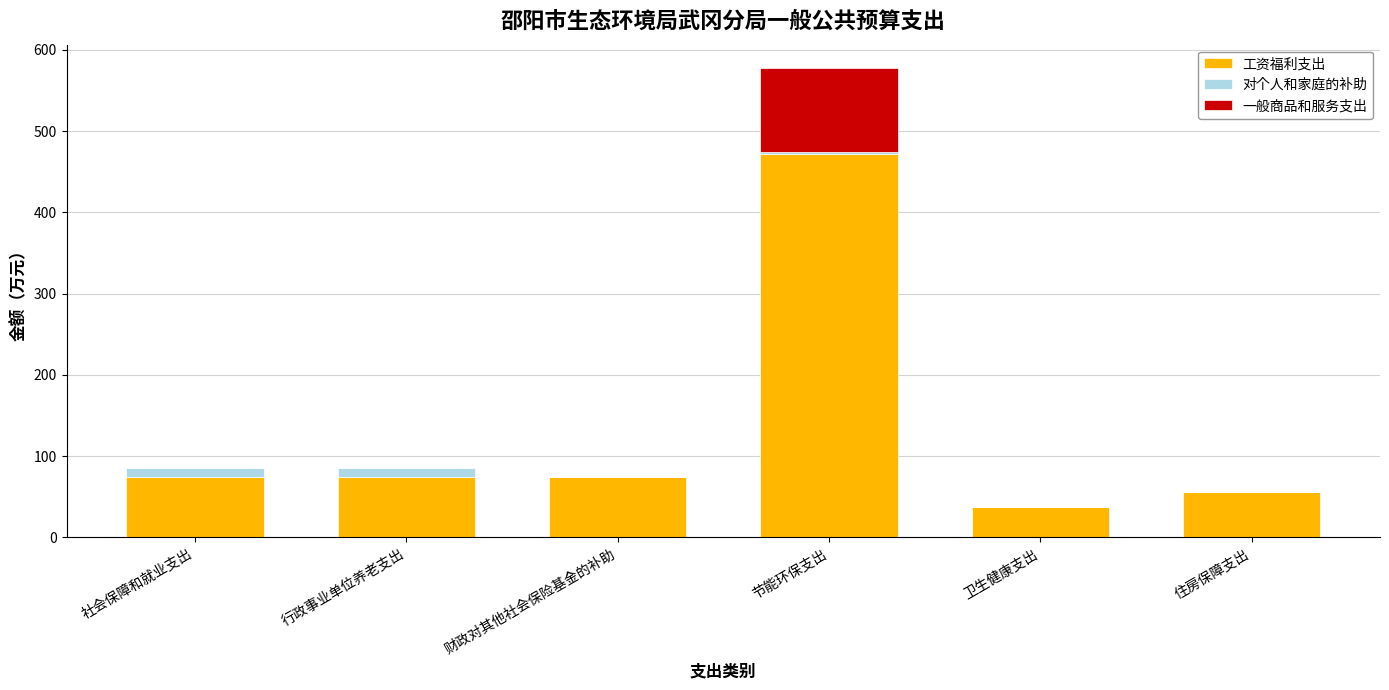

Is it true that 工资福利支出 equals 73.8 at 社会保障和就业支出?

True